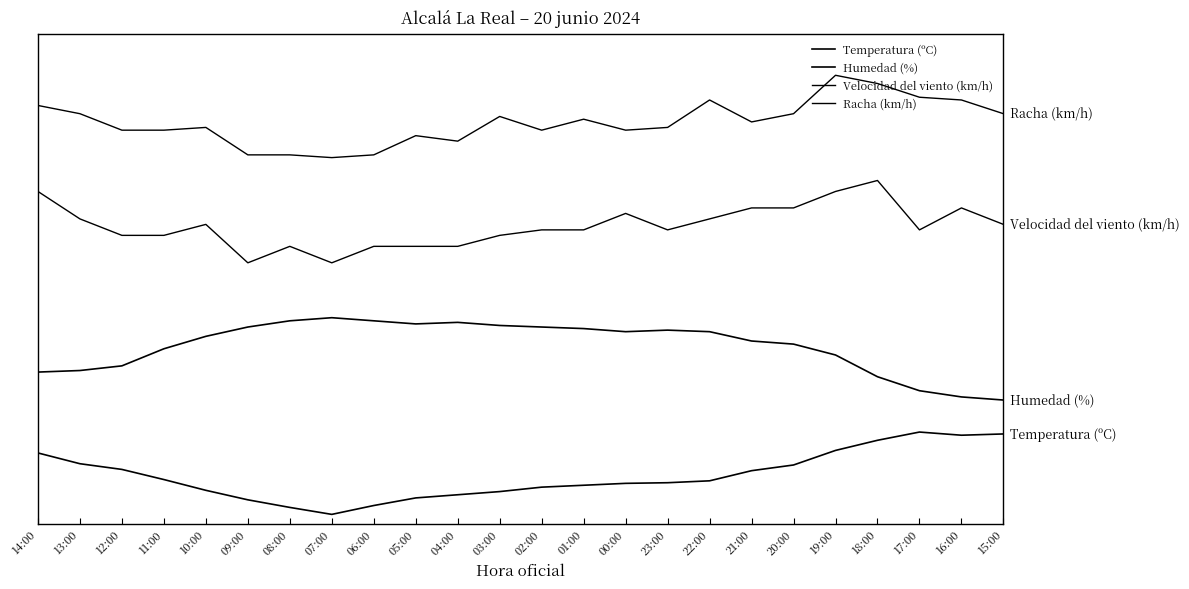

Does the chart have visible grid lines?

No